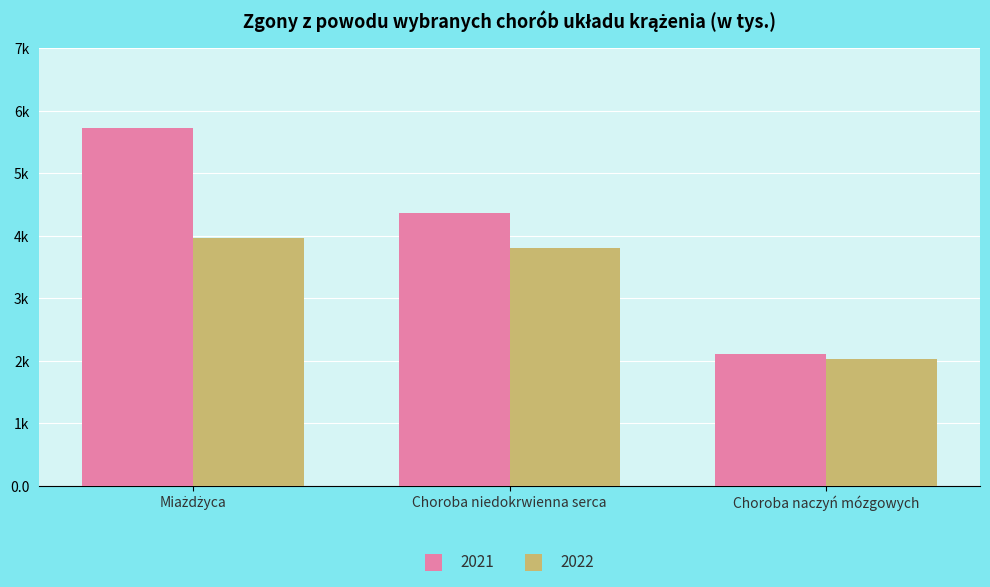

At which category does the chart reach its minimum across all series?

Choroba naczyń mózgowych